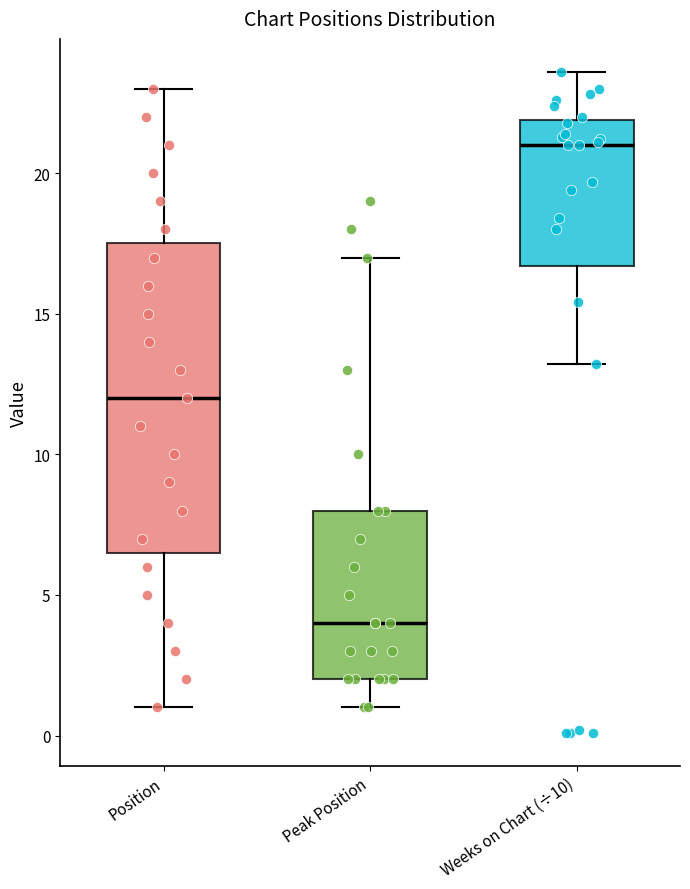

Which box has the highest median line?

Weeks on Chart (÷10)